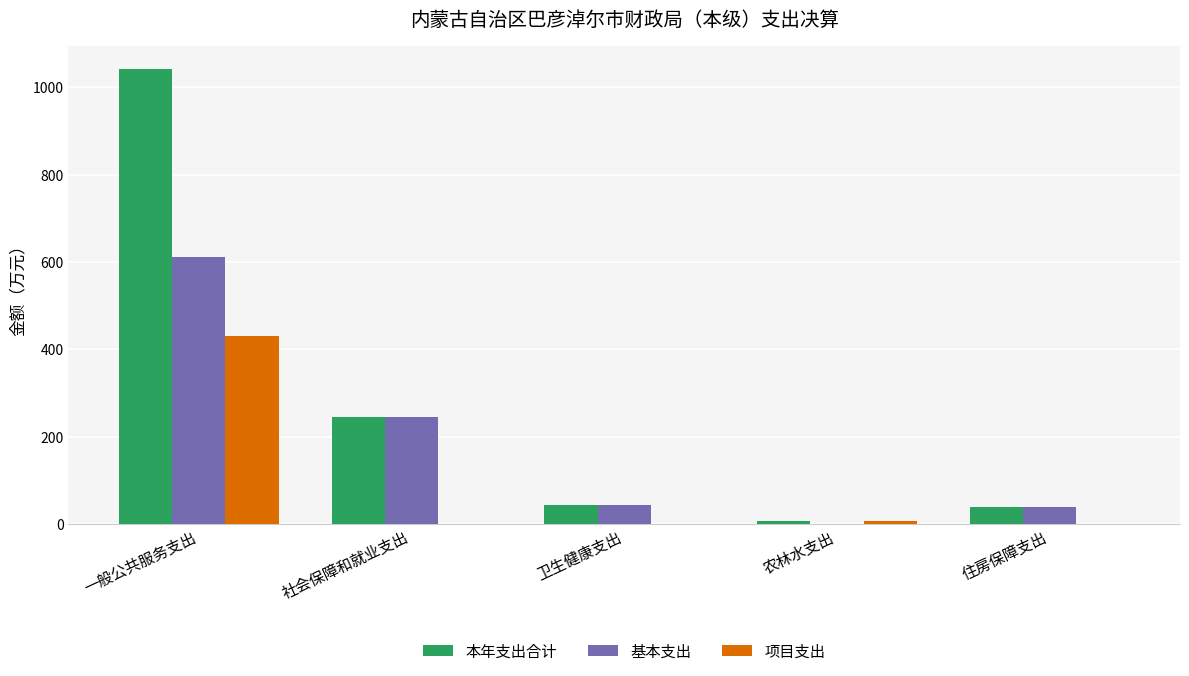

Reading right to left, extract all data points from this chart.

本年支出合计: 住房保障支出=38.2	农林水支出=6.0	卫生健康支出=44.4	社会保障和就业支出=245.0	一般公共服务支出=1042.1
基本支出: 住房保障支出=38.2	农林水支出=0.0	卫生健康支出=44.4	社会保障和就业支出=245.0	一般公共服务支出=610.6
项目支出: 住房保障支出=0.0	农林水支出=6.0	卫生健康支出=0.0	社会保障和就业支出=0.0	一般公共服务支出=431.4